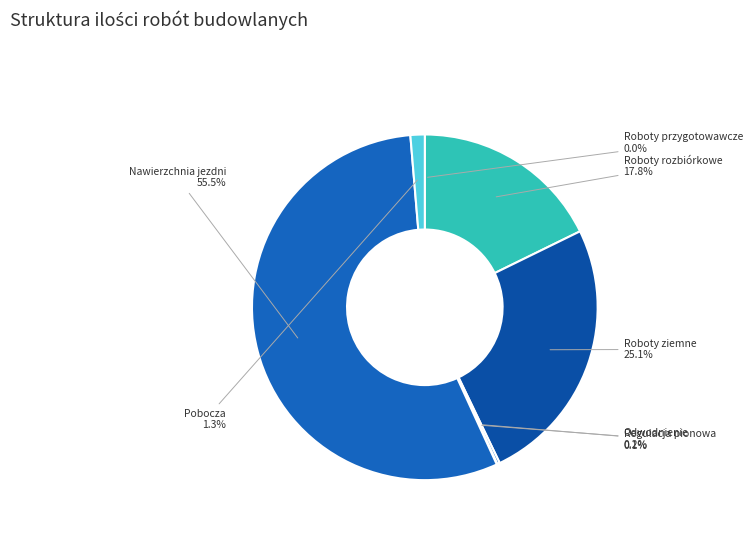

Is it true that Nawierzchnia jezdni is 48% of the pie?

False